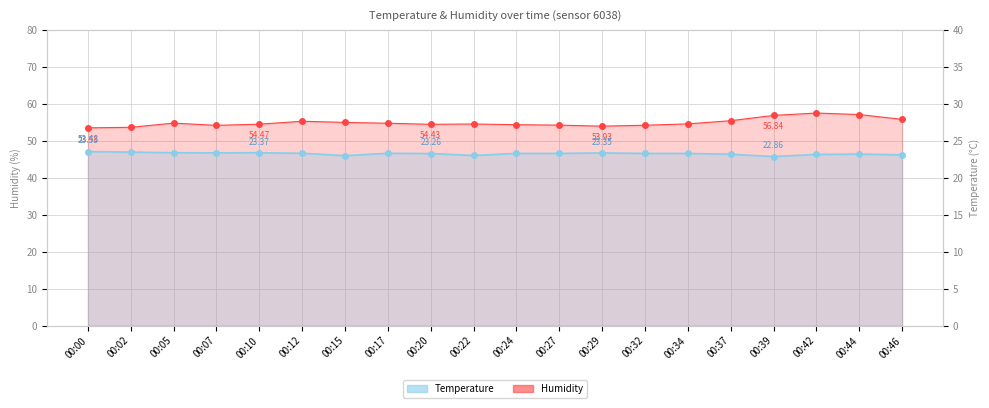

How many lines are shown in the chart?

2